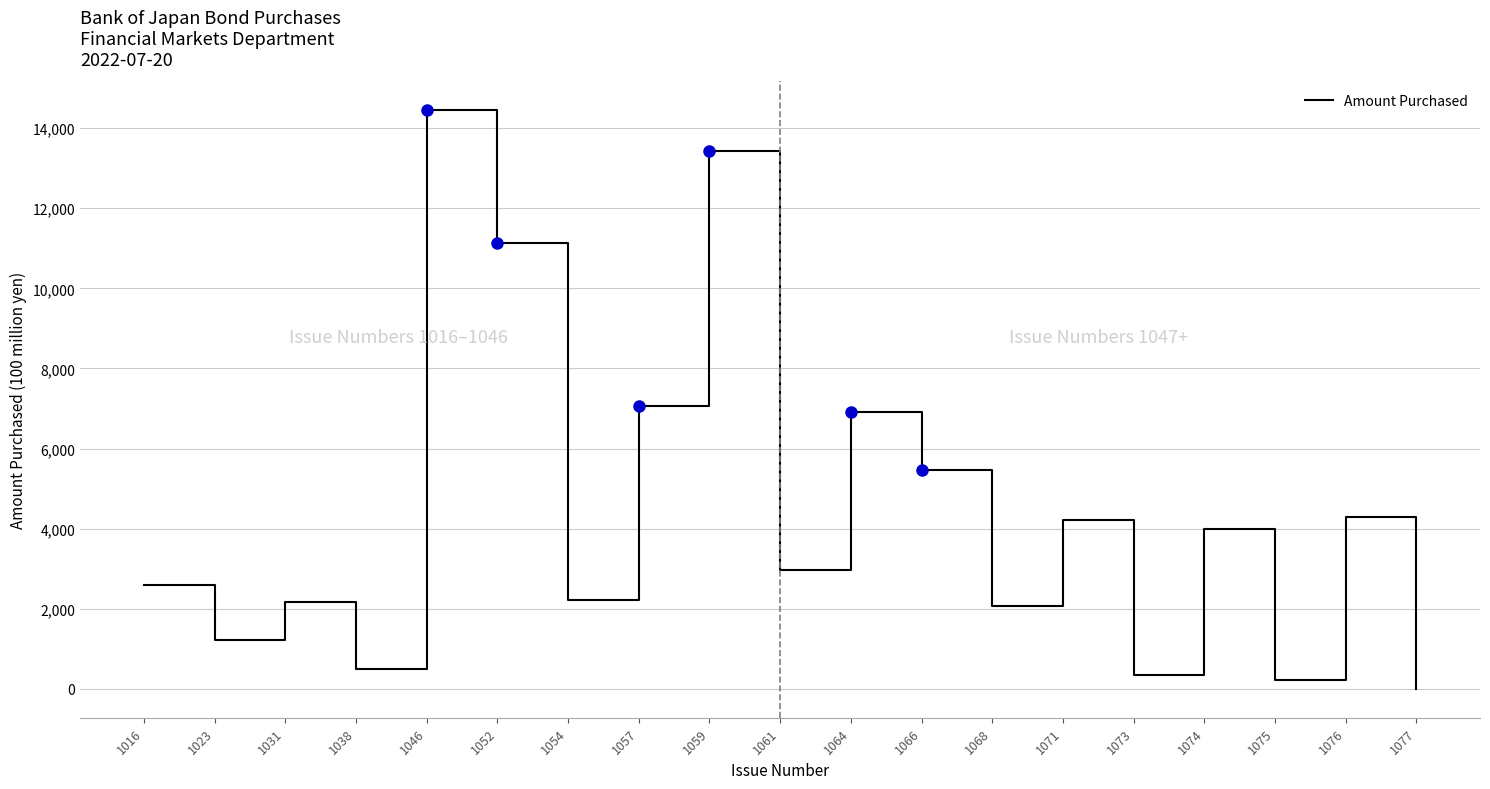

Does the chart display data point markers on the line(s)?

No